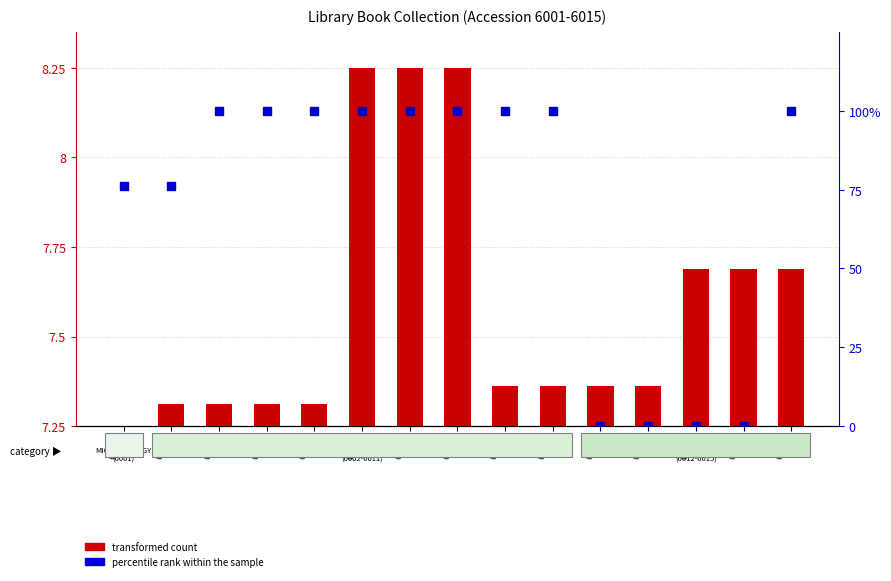

What is the total value across all series at 6003?

107.3